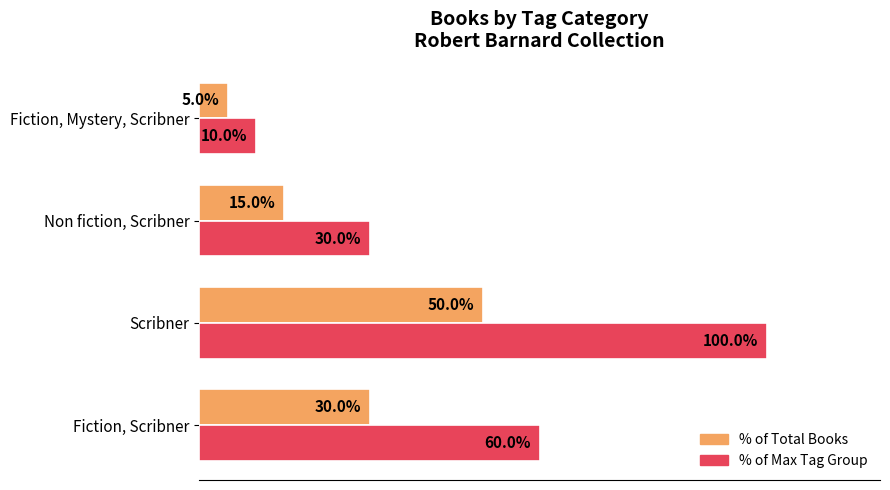

At which label does % of Total Books reach its minimum?

Fiction, Mystery, Scribner